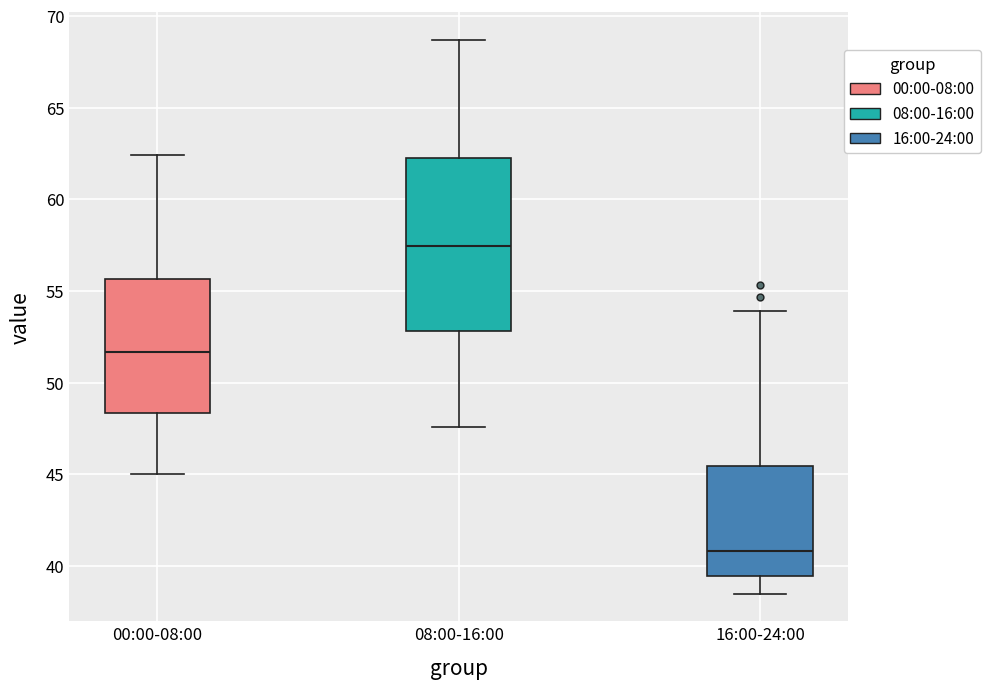

Reading left to right, read every box against the y-axis: the position of its median line, the range the box covers, and the ends of its whiskers. The values are not printed on the chart, so give them approximately, as read against the axis.

00:00-08:00: median 51.5, box 48.5 to 55.5, whiskers 45.0 to 62.5
08:00-16:00: median 57.5, box 53.0 to 62.5, whiskers 47.5 to 68.5
16:00-24:00: median 41.0, box 39.5 to 45.5, whiskers 38.5 to 54.0